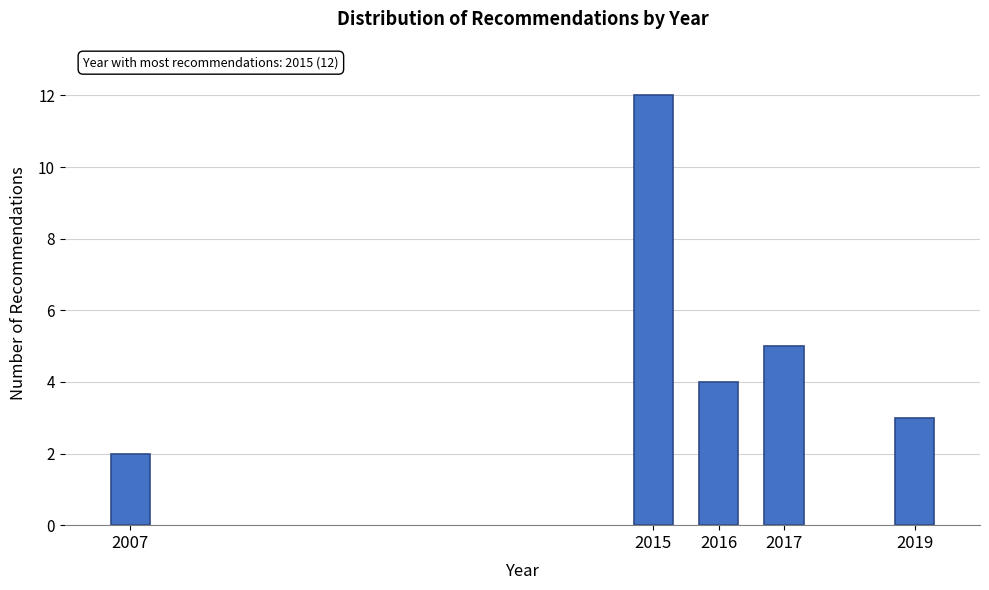

Reading left to right, transcribe all the data shown in this chart.

2007=2	2015=12	2016=4	2017=5	2019=3